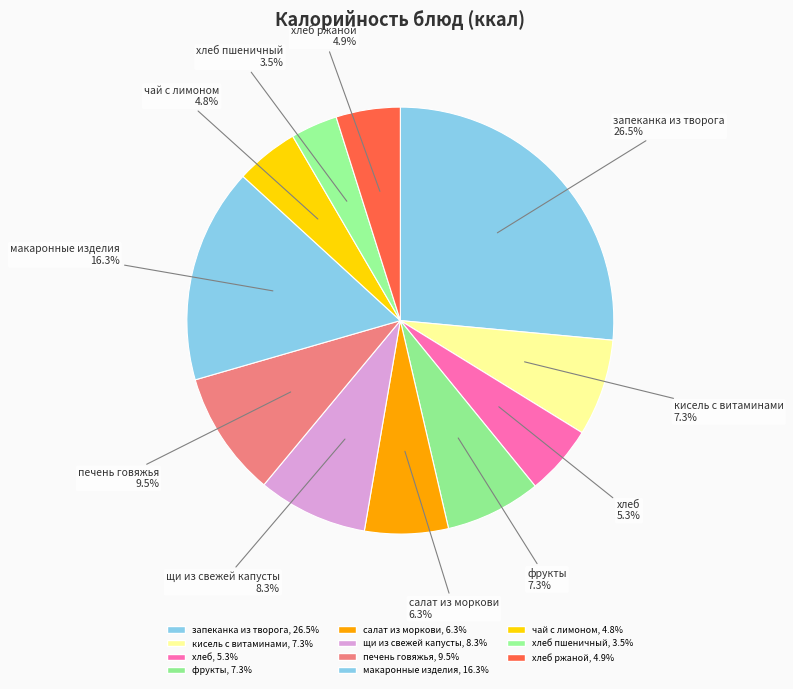

Is there any slice that represents more than half of the pie?

No